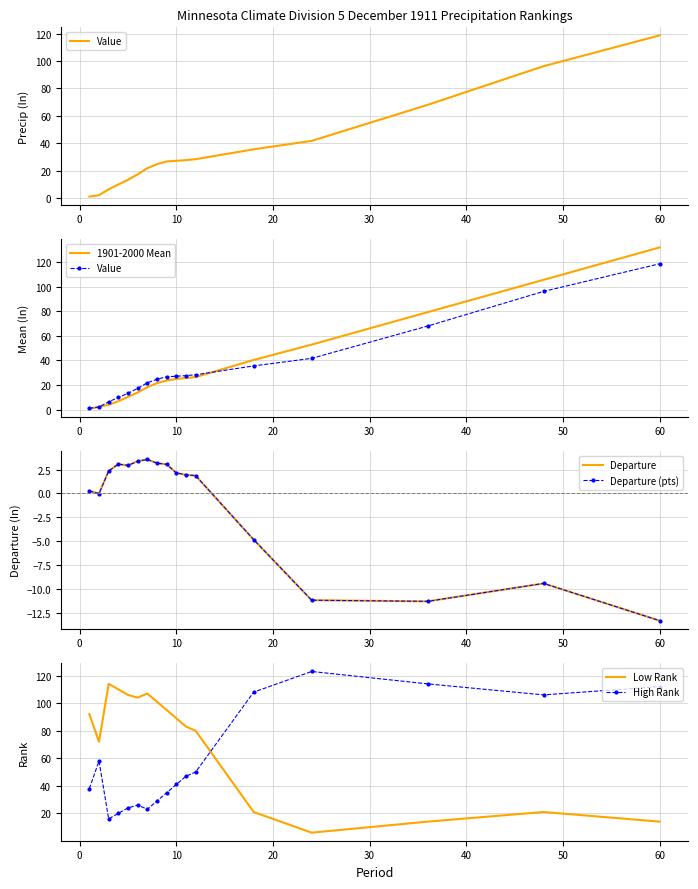

How many times do High Rank and Low Rank cross each other?

1